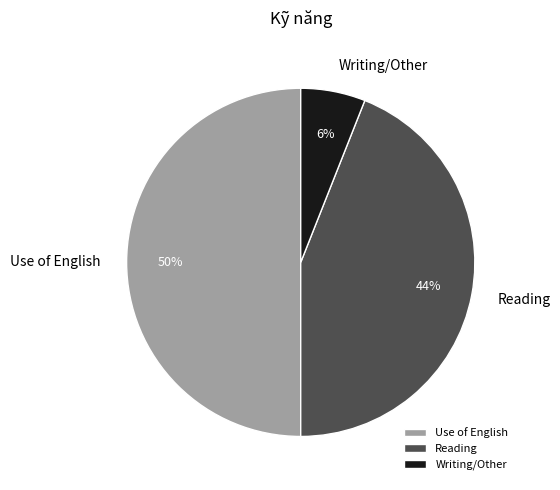

Is it true that Use of English is 42% of the pie?

False